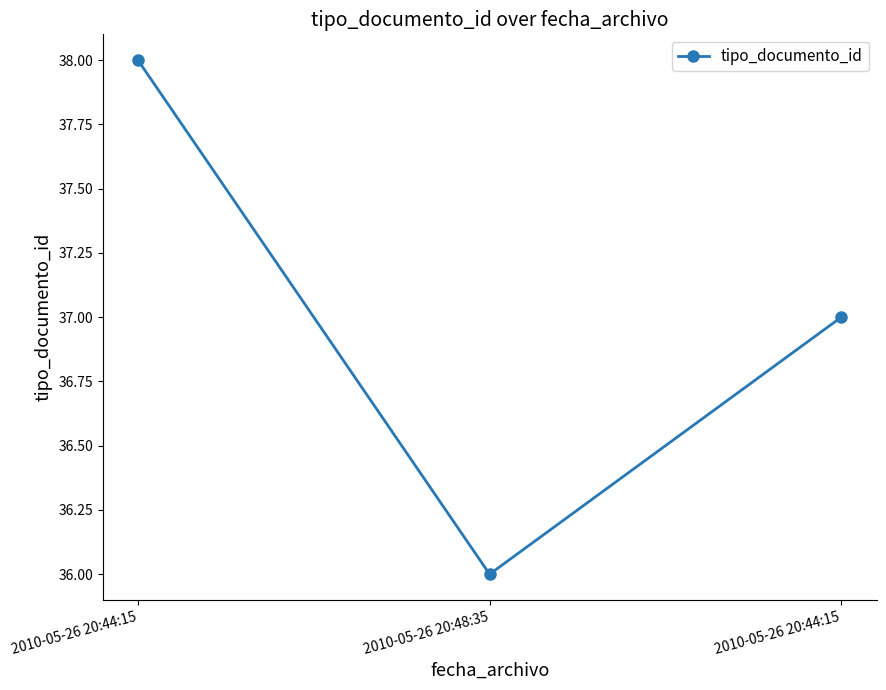

Which category has the lowest value across all series?

2010-05-26 20:48:35